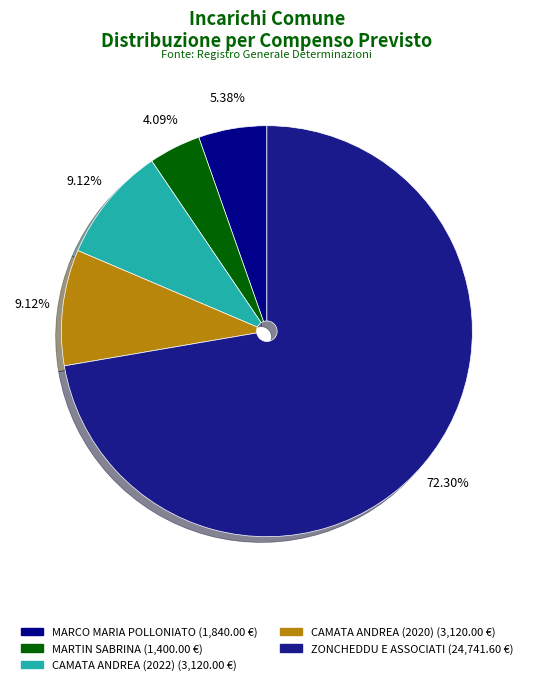

Between CAMATA ANDREA (2020) and MARCO MARIA POLLONIATO, which is larger?

CAMATA ANDREA (2020)